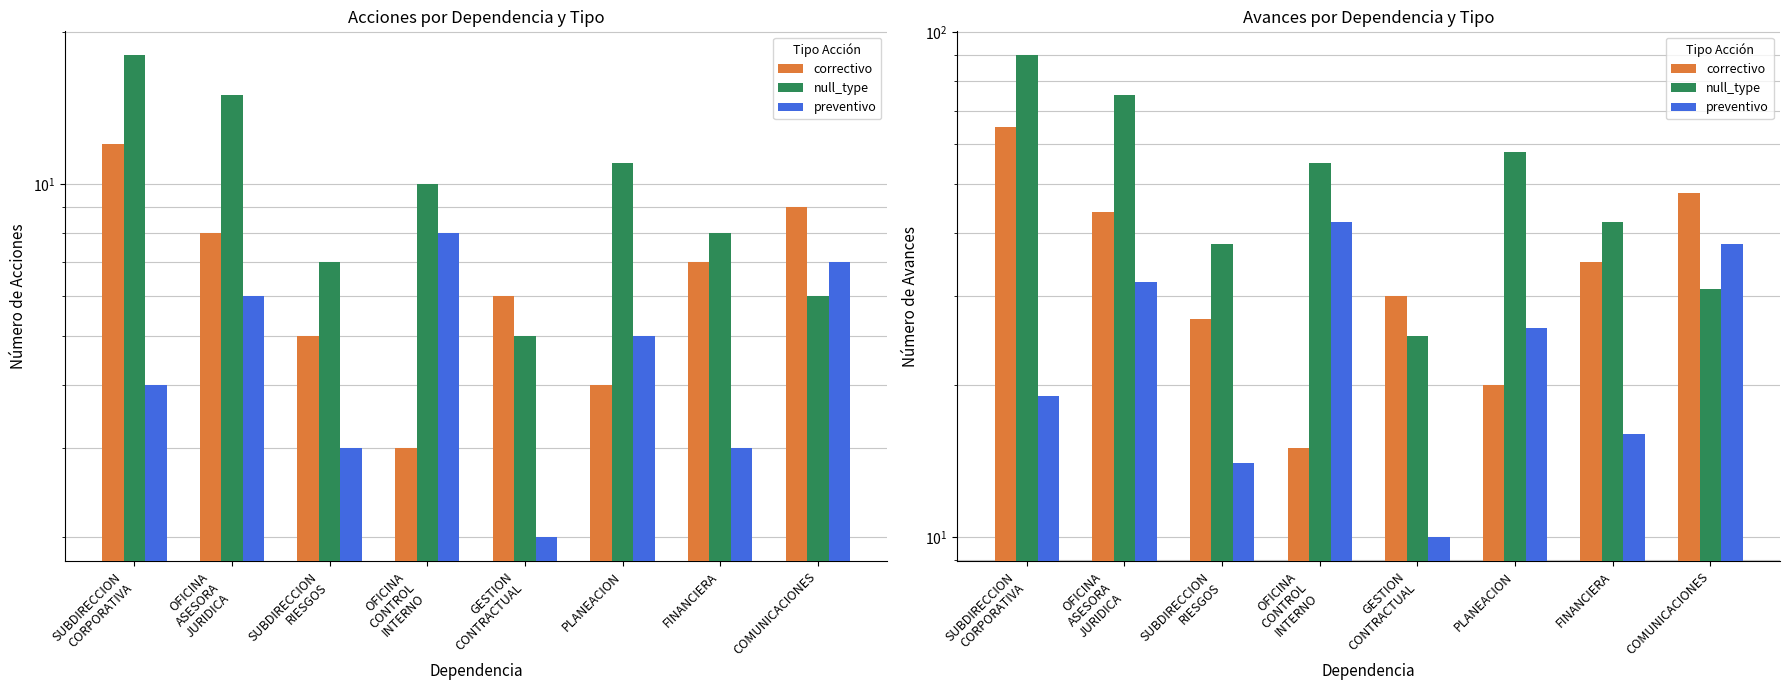

True or false: preventivo has a value of 14 at SUBDIRECCION
RIESGOS.

True